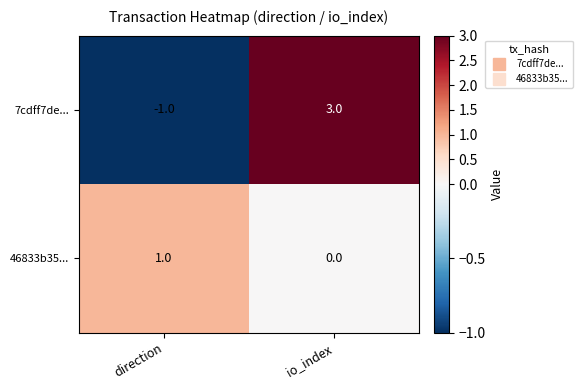

Between direction and io_index, which series saw the biggest shift?

7cdff7de...